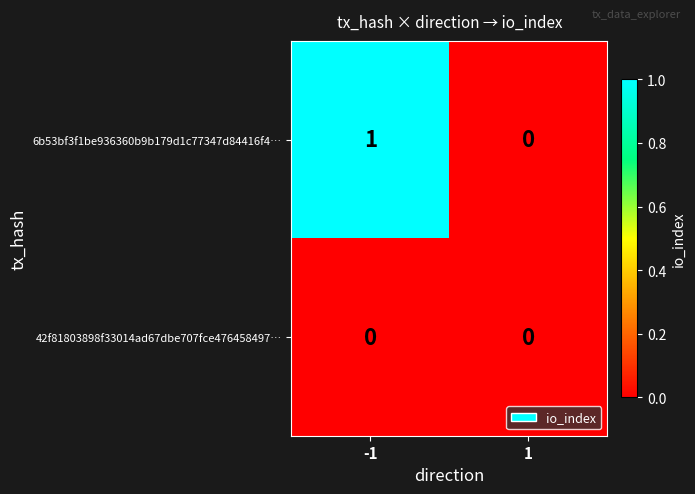

At which category is the sum across all series the highest?

-1